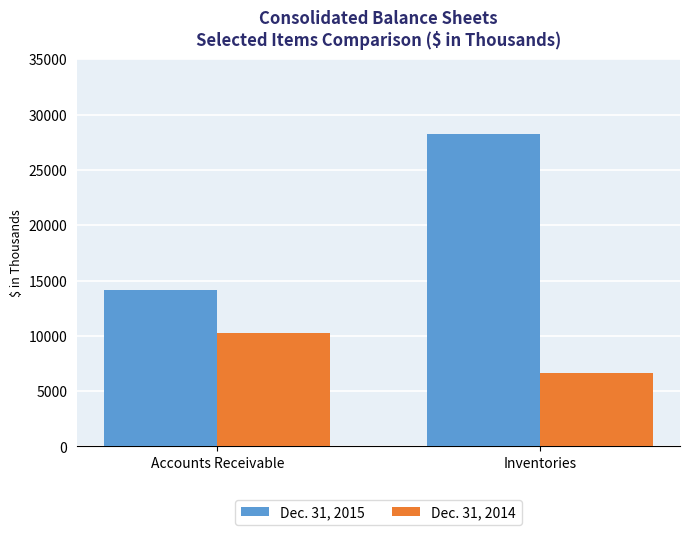

At which category does the chart reach its peak across all series?

Inventories